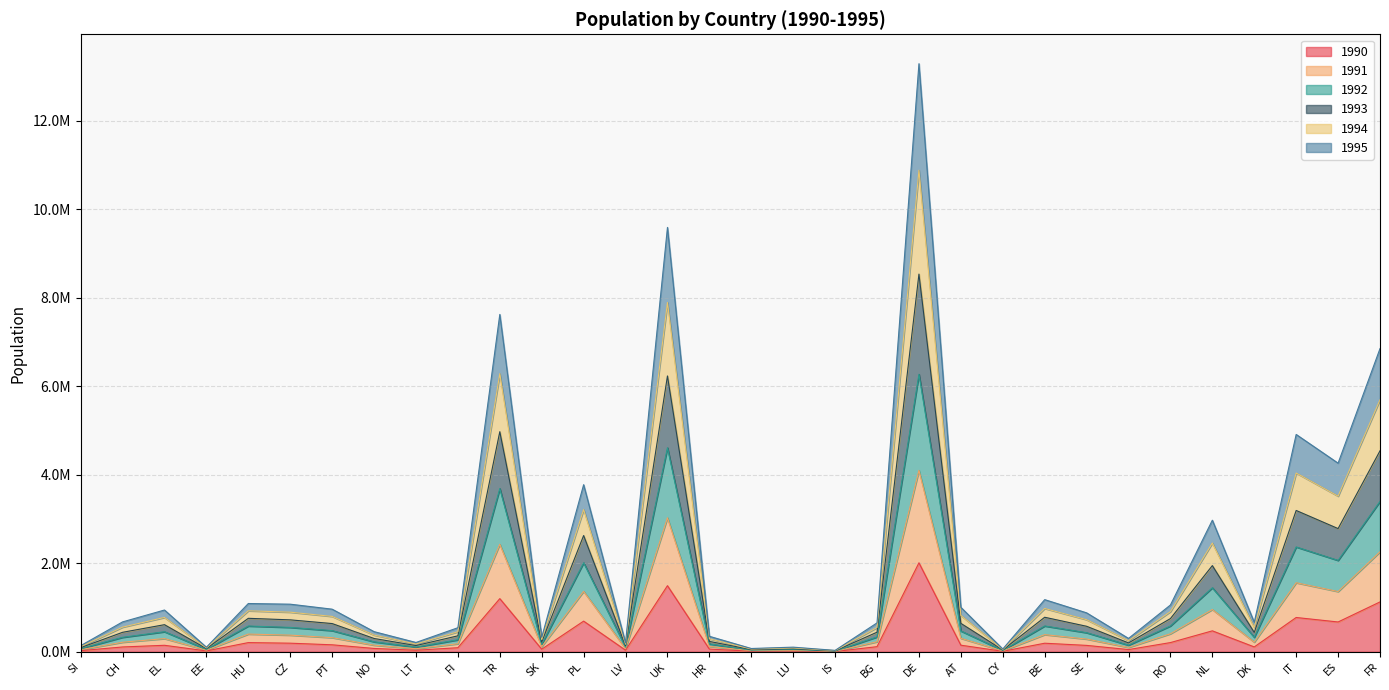

The value of 1995 at FI is 179987. True or false?

True